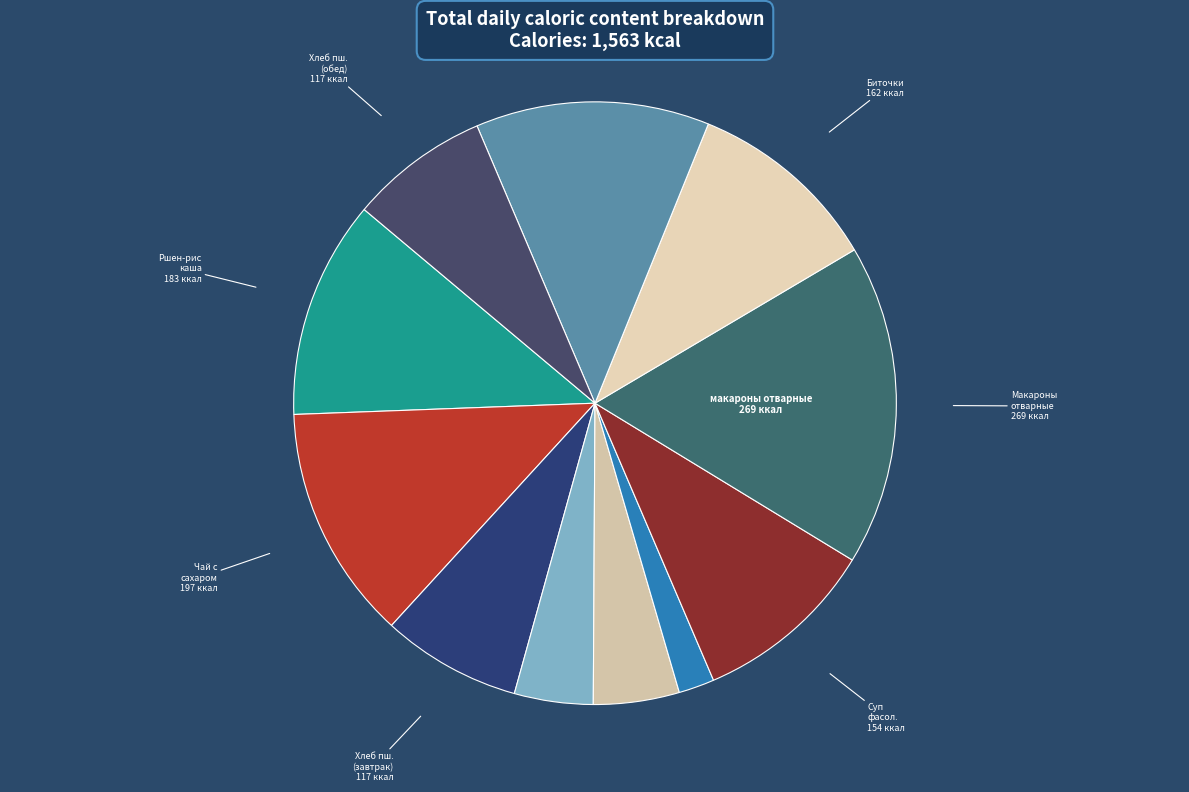

Which slice is the largest?

макароны отварные